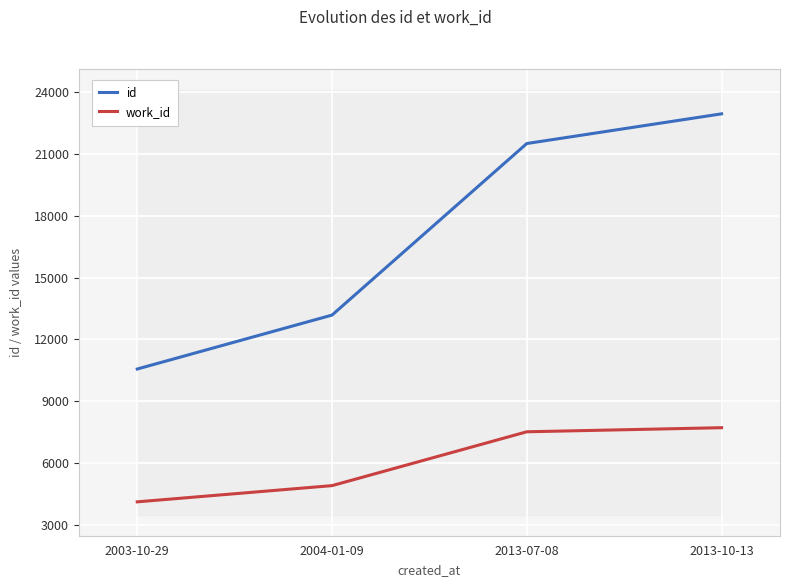

What is the label of the 1st point from the left?

2003-10-29